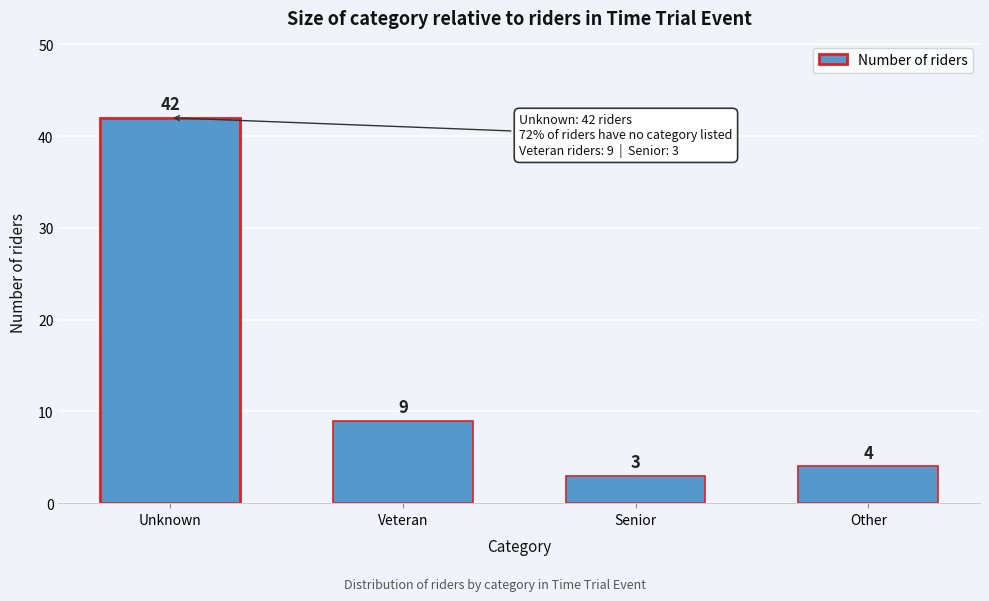

Reading right to left, list all the values displayed in this chart.

4	3	9	42